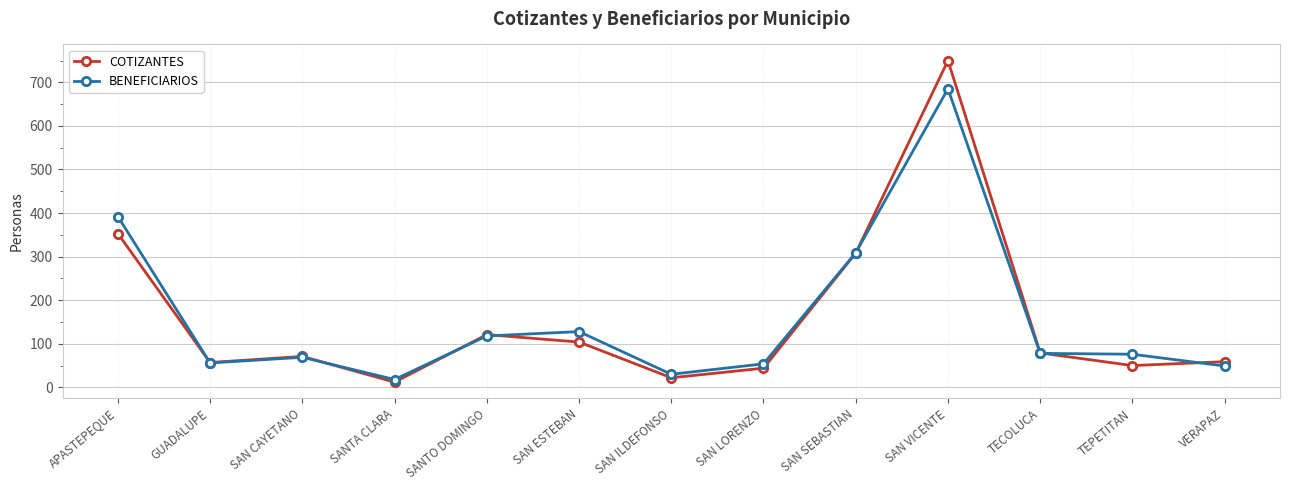

True or false: COTIZANTES and BENEFICIARIOS intersect in this chart.

True